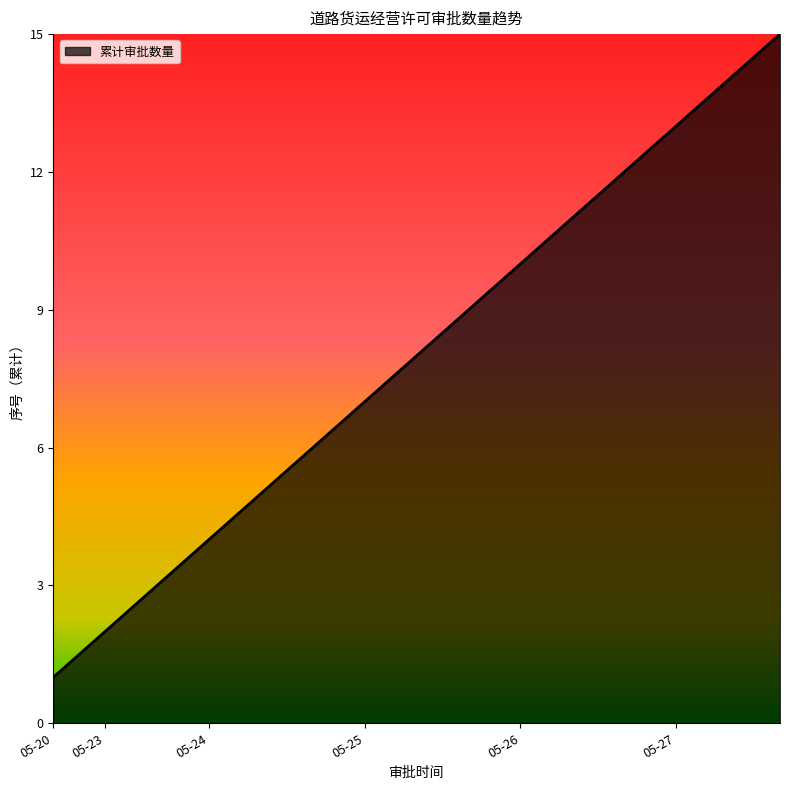

What is the greatest value displayed?

15